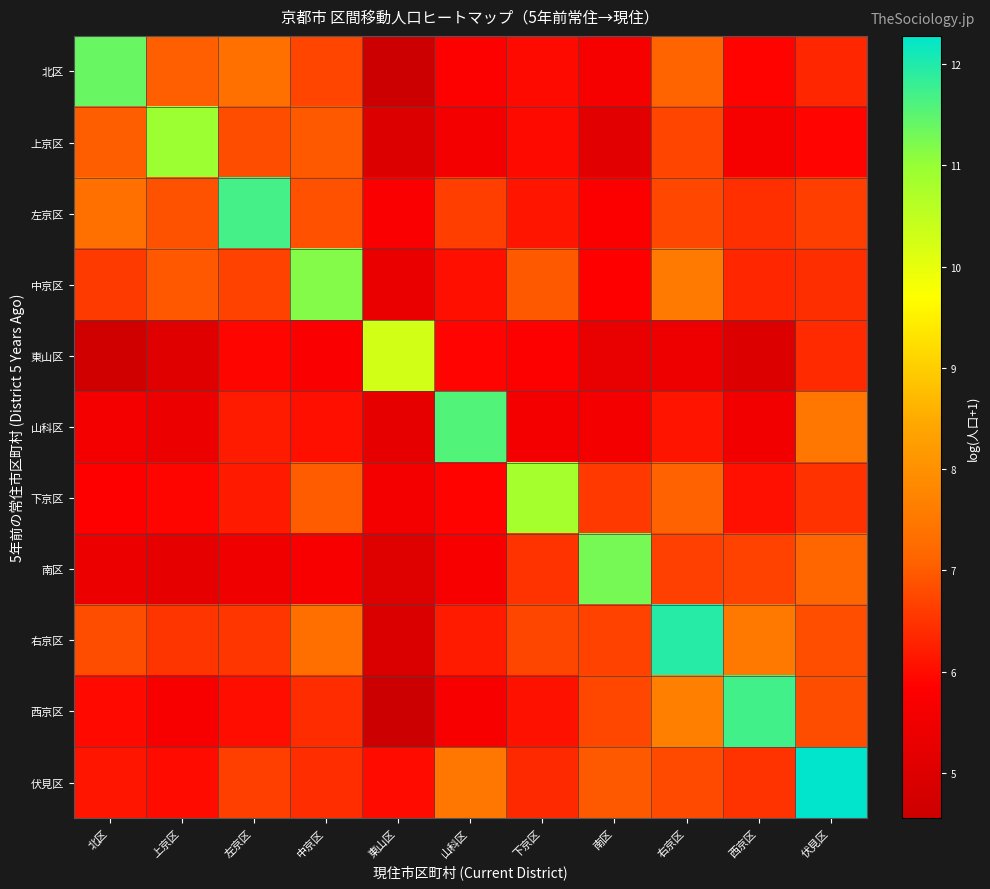

Which series changed the most between 上京区 and 右京区?

右京区